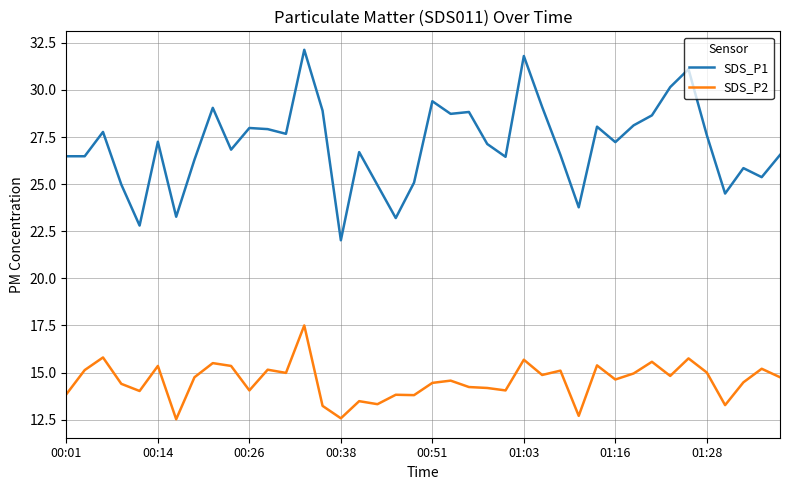

What is the maximum value for SDS_P2?

17.5